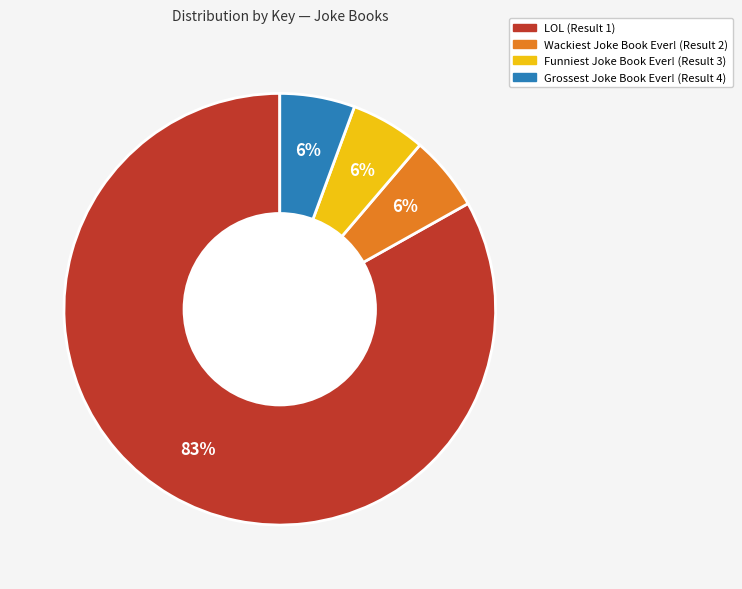

Which slice represents more than half of the pie?

LOL (Result 1)